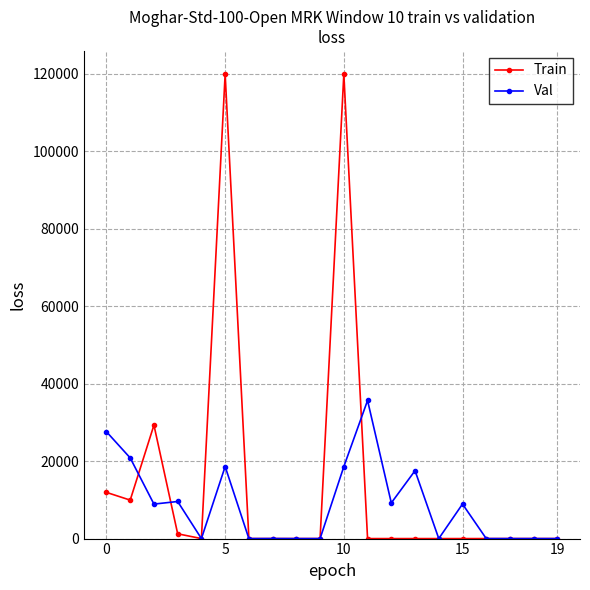

List the series in order of their peak value, highest first.

Train, Val